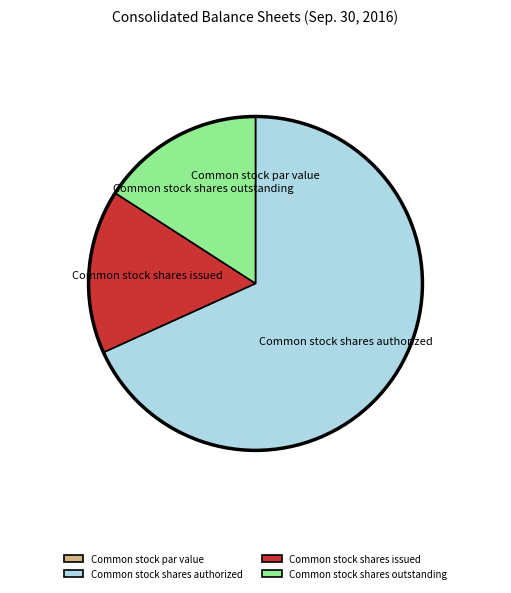

Is Common stock shares authorized the majority of the pie?

Yes